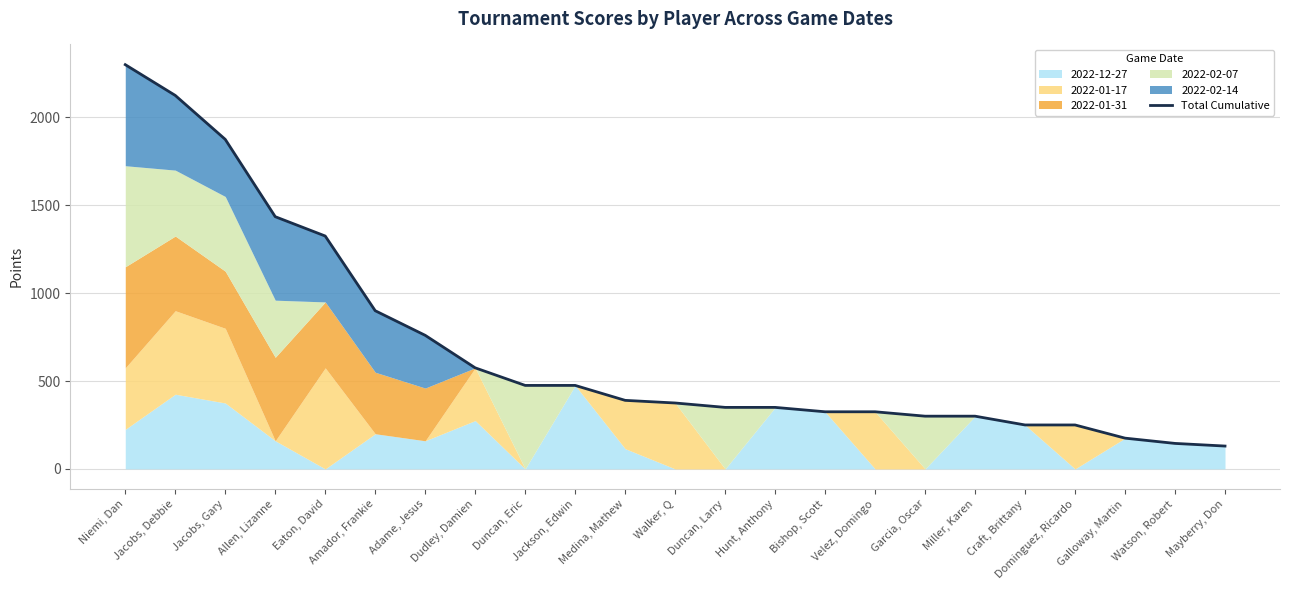

What position from the left is Miller, Karen?

18